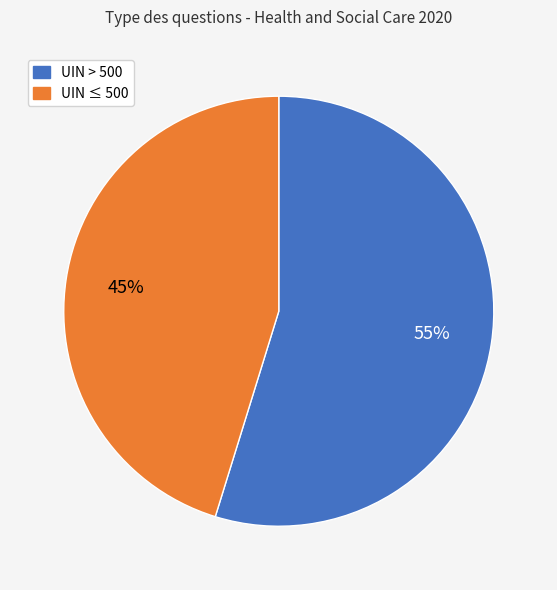

Is there any slice that represents more than half of the pie?

Yes